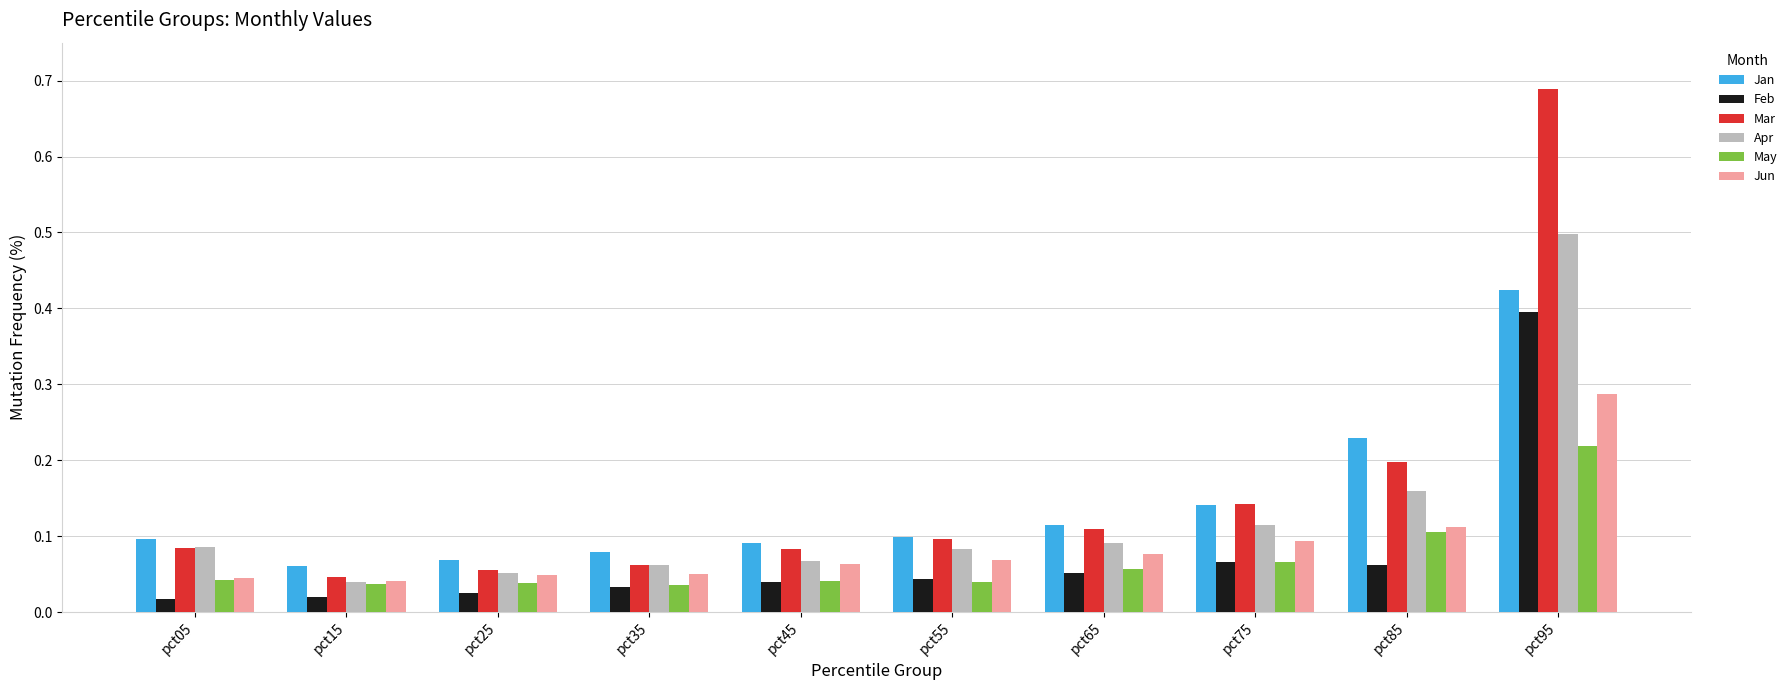

What is the sum of all Jun values?

0.9